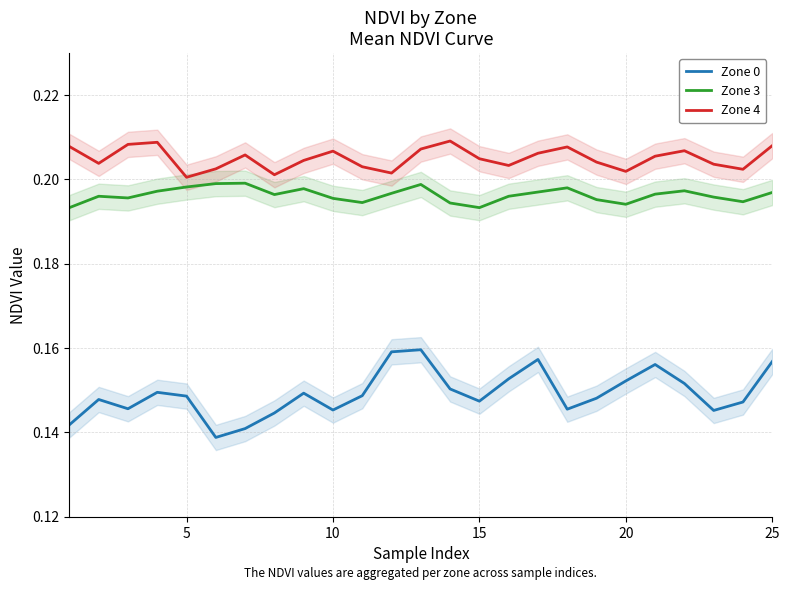

Is it true that Zone 3 equals 0.2 at 20?

True